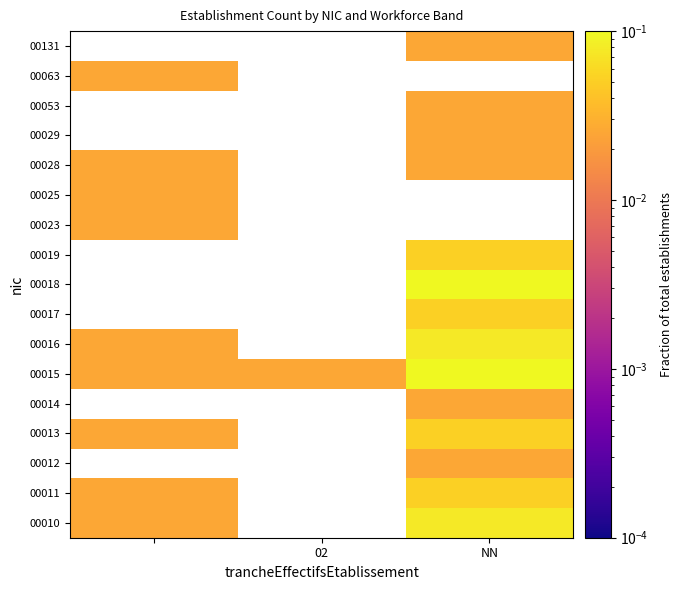

How many data points does each series have?

3